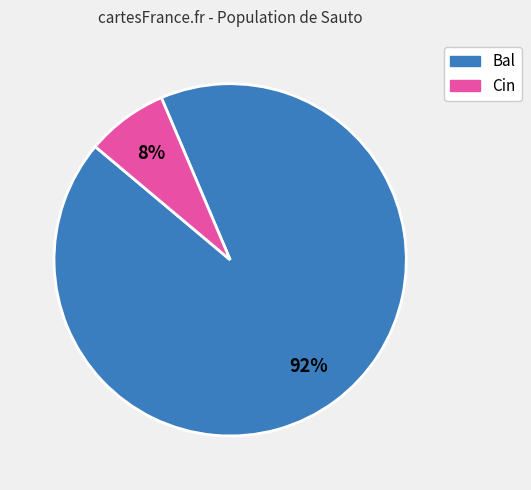

Do Bal and Cin together represent more than half of the pie?

Yes